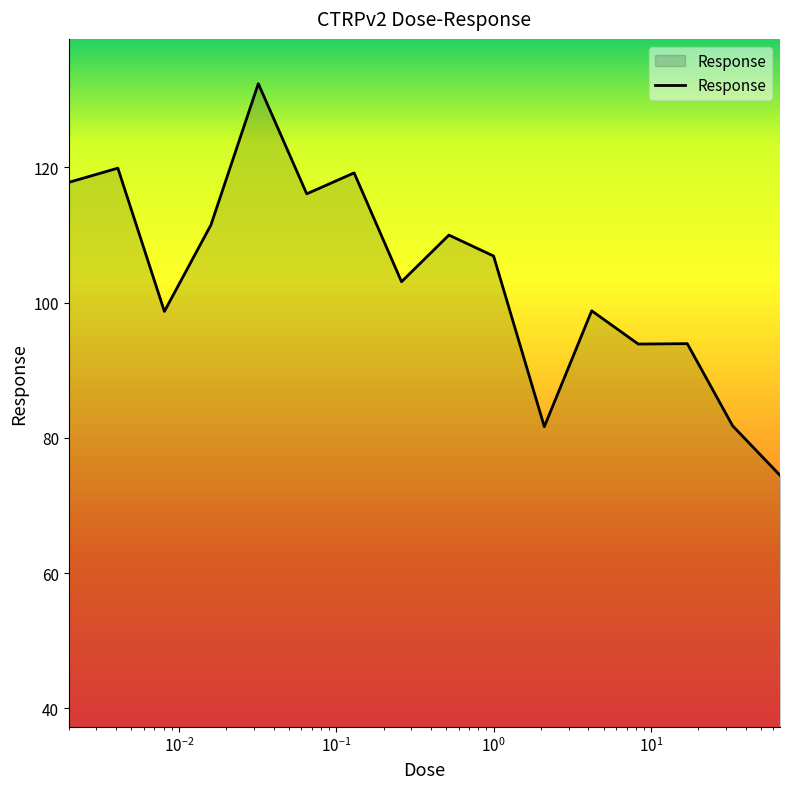

How many lines are shown in the chart?

1